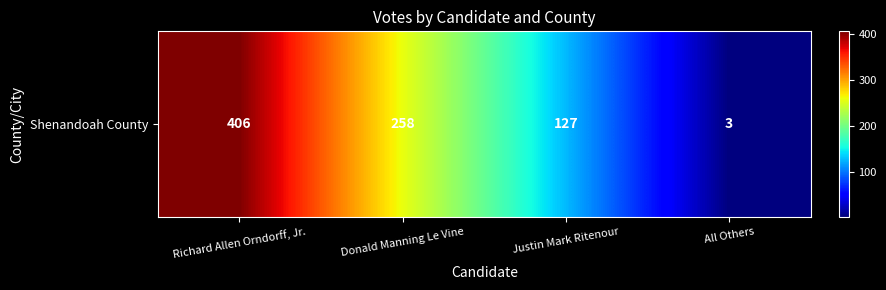

Where does the data first go above 258?

Richard Allen Orndorff, Jr.